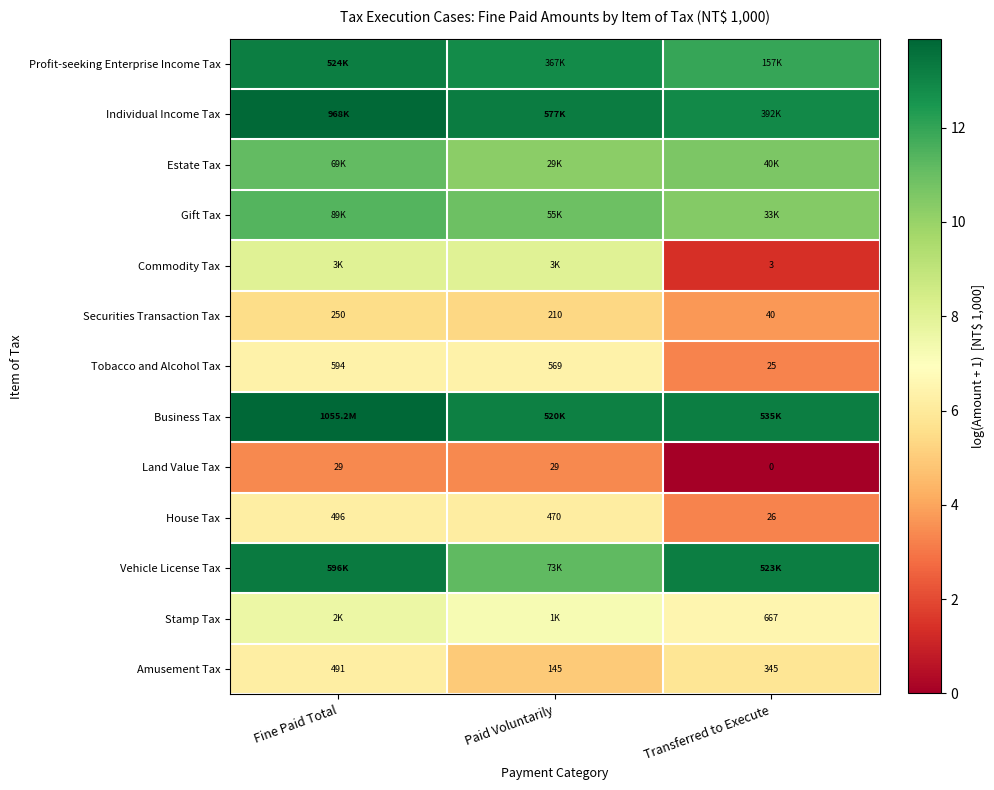

Where is Tobacco and Alcohol Tax nearest to the value 309?

Paid Voluntarily